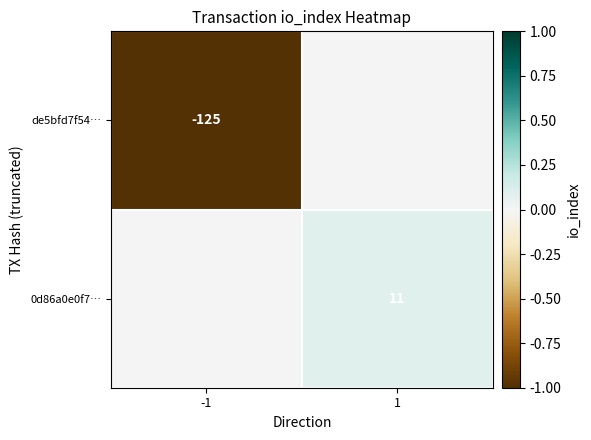

Is the value of de5bfd7f54… at -1 greater than the value of 0d86a0e0f7… at 1?

No